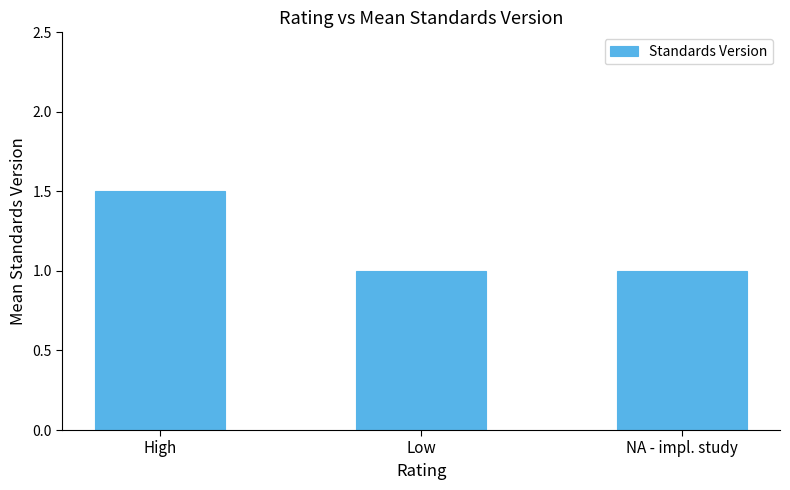

Reading left to right, list all the values displayed in this chart.

High=1.5	Low=1.0	NA - impl. study=1.0